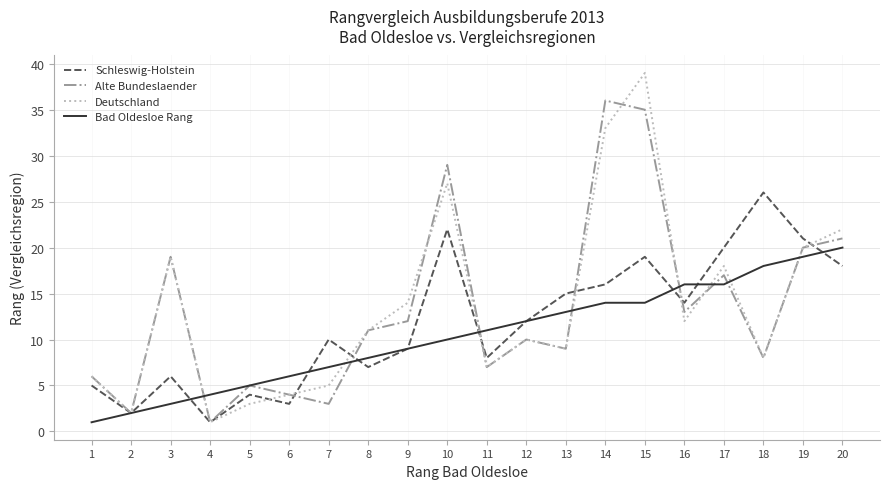

Between 2 and 13, which series saw the biggest shift?

Schleswig-Holstein